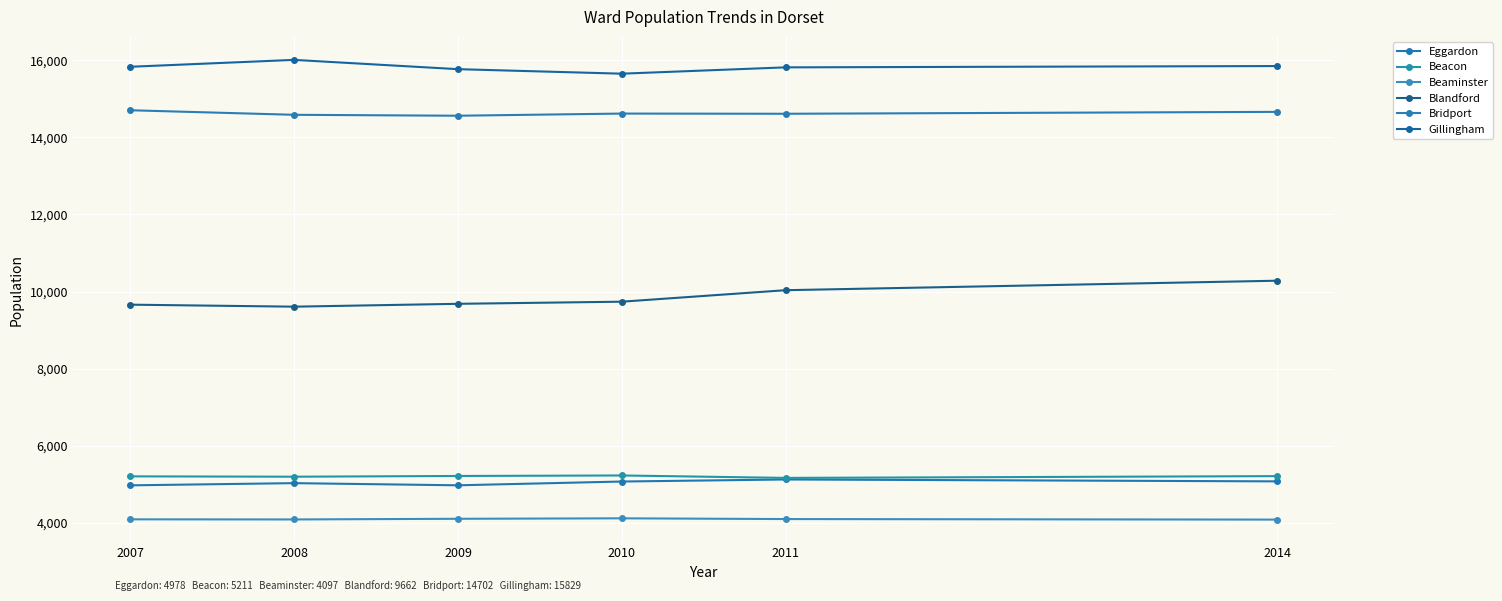

Which category has the lowest value in the Bridport series?

2009